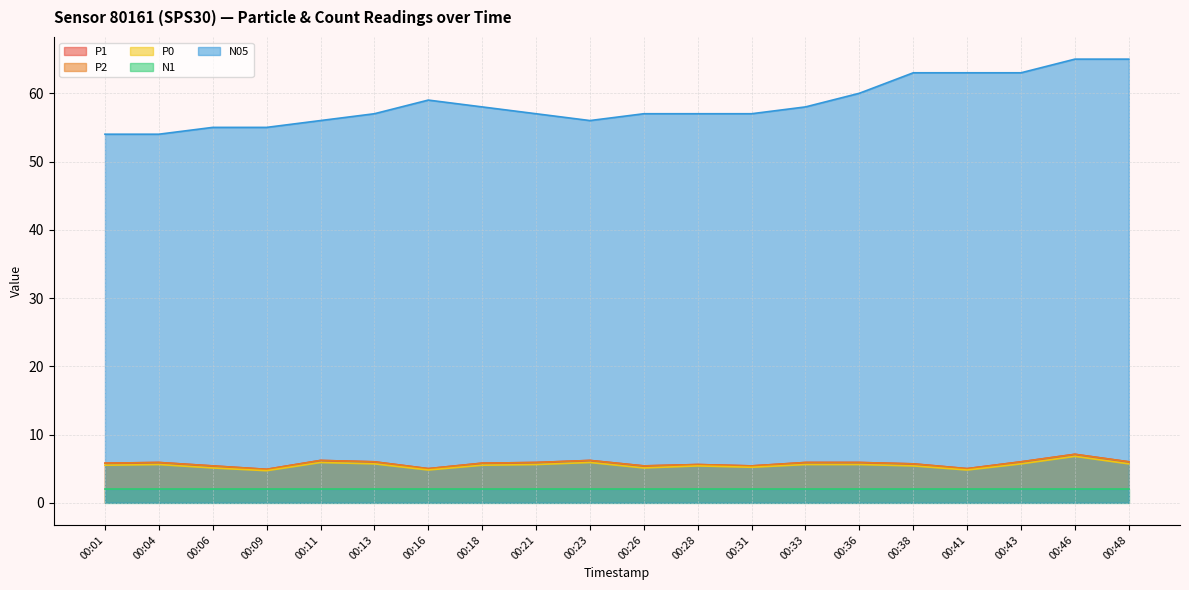

Does the chart display data point markers on the line(s)?

No